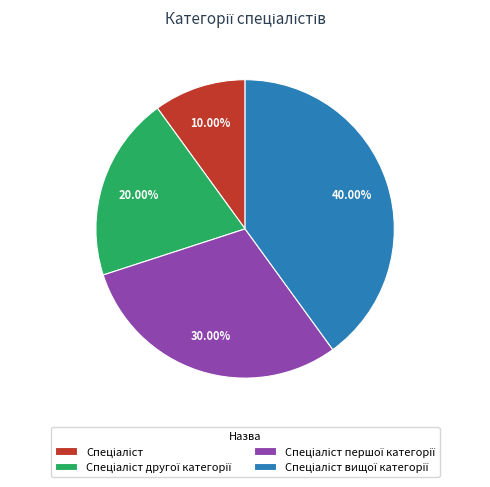

Is there any slice that represents more than half of the pie?

No